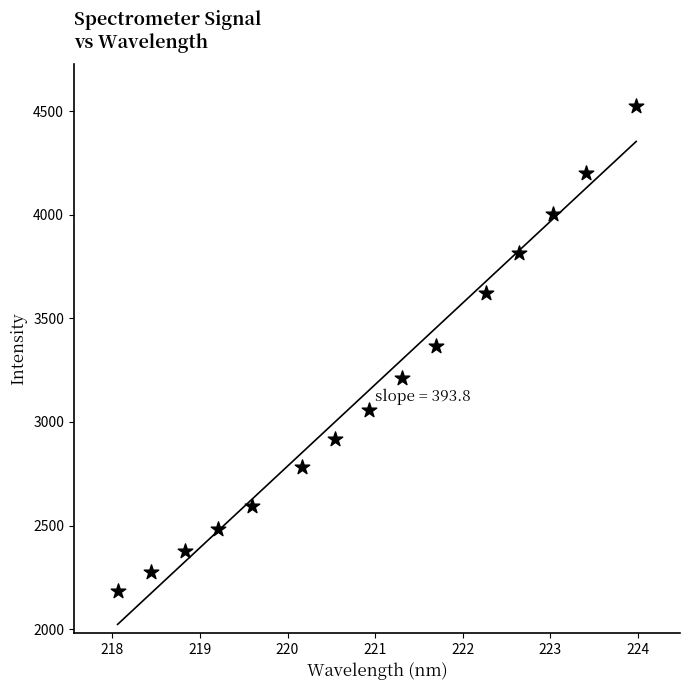

What is the range of X values (max minus min)?

5.9